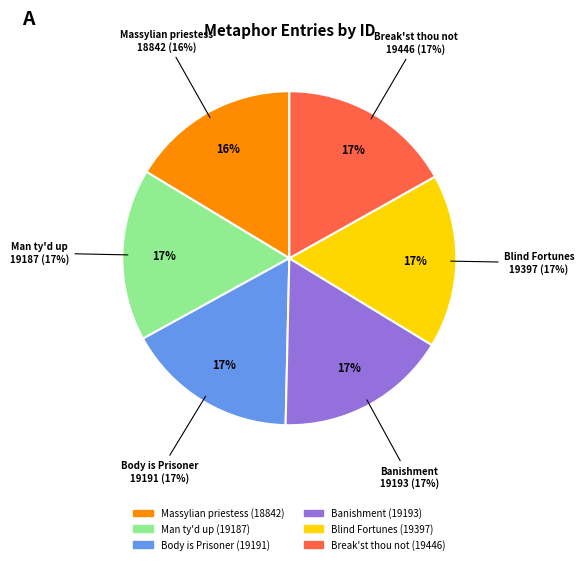

How many slices are in this pie chart?

6